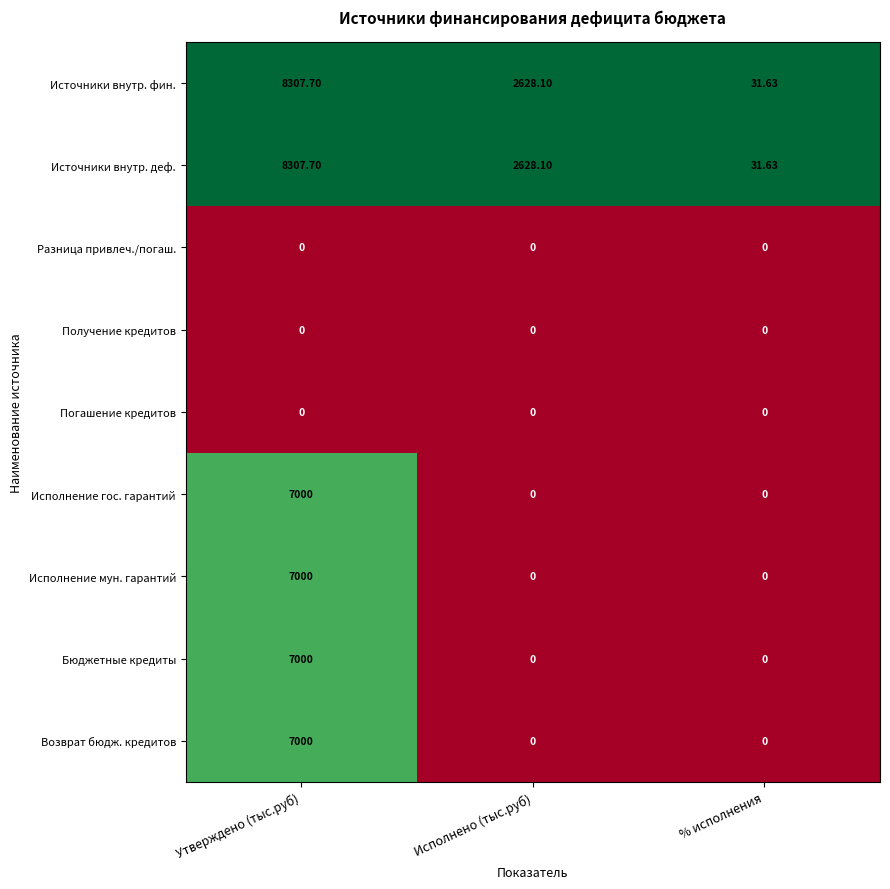

At which category is the sum across all series the highest?

Утверждено (тыс.руб)